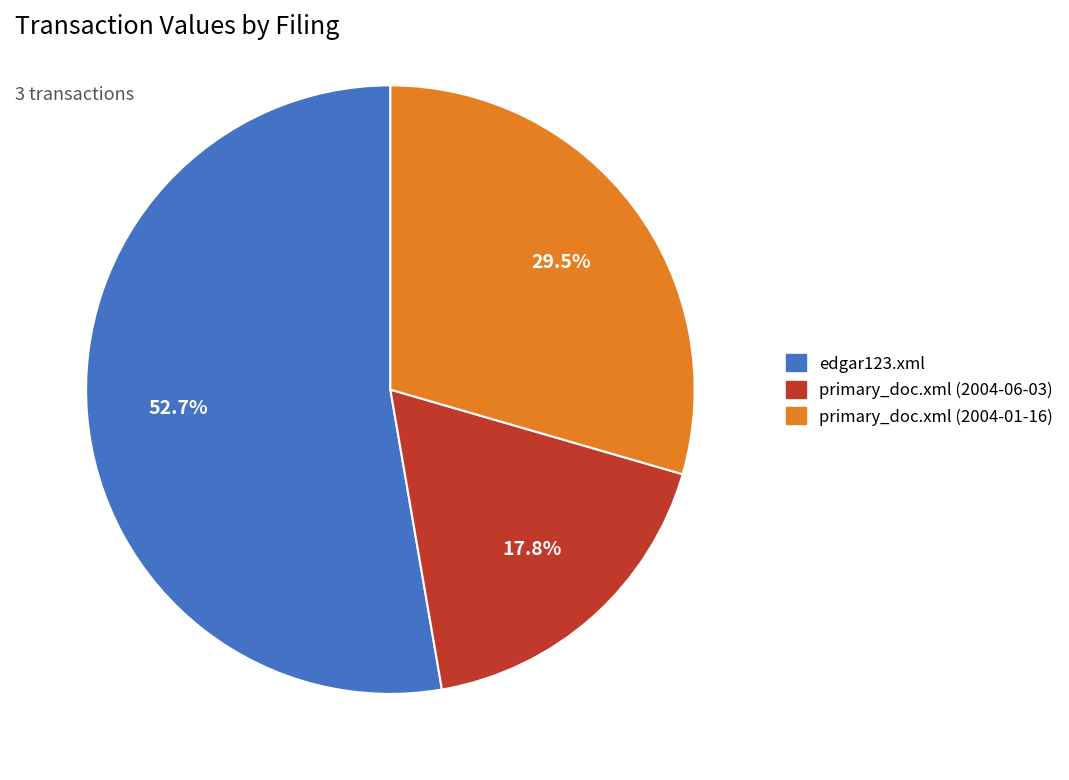

What percentage is the primary_doc.xml (2004-06-03) slice, to the nearest percent?

18%